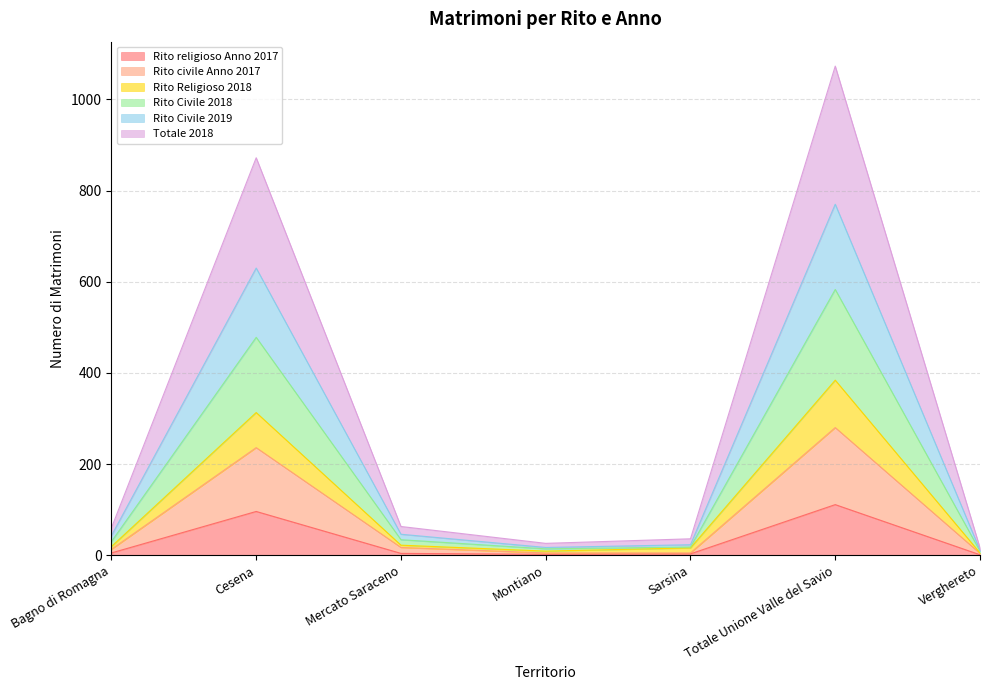

What is the difference between the Rito religioso Anno 2017 values at Bagno di Romagna and Montiano?

3